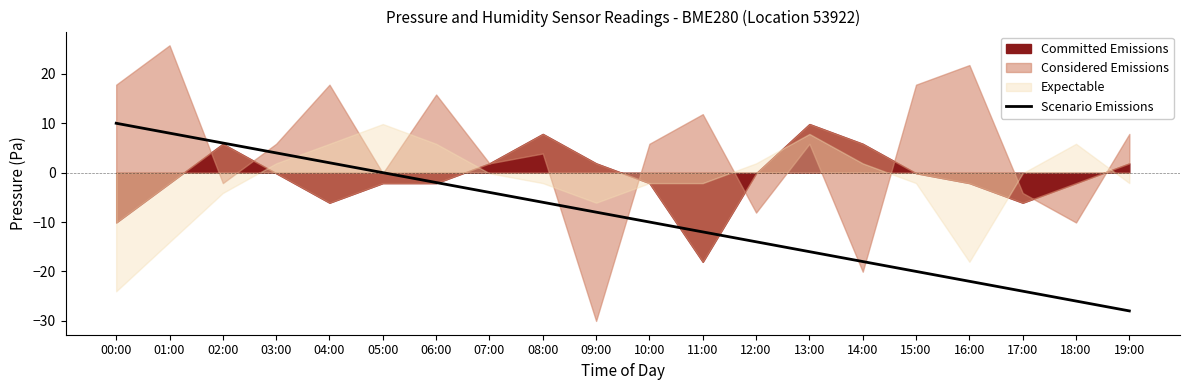

What is the label of the 15th point from the left?

14:00